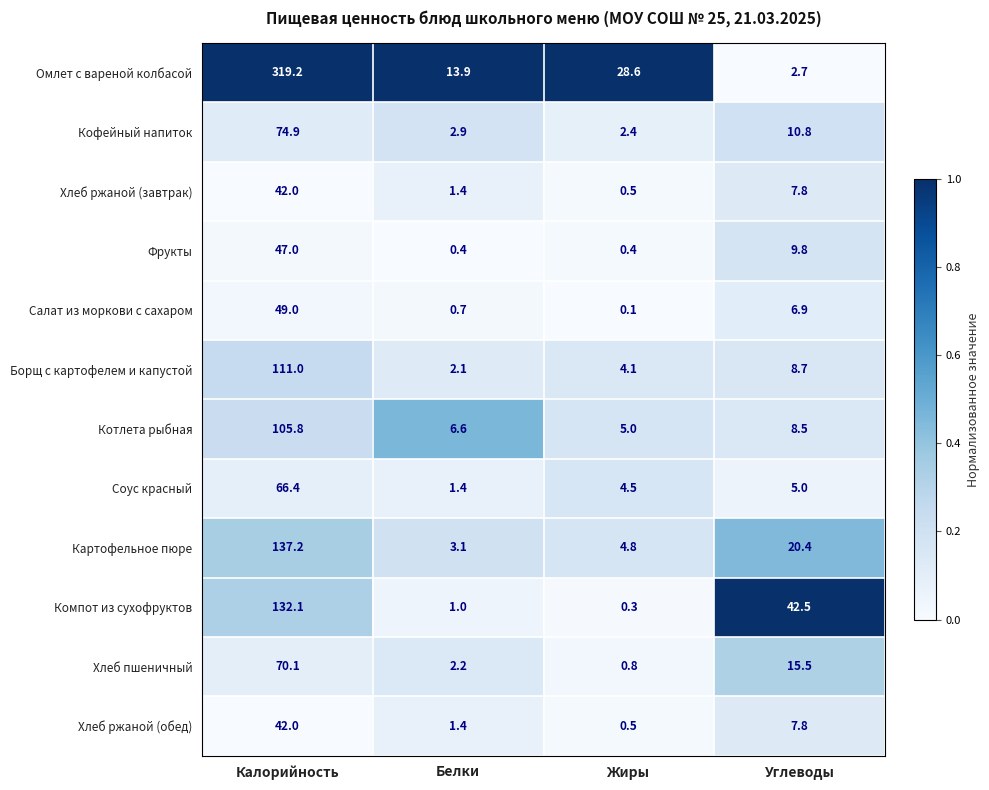

What is the maximum value shown in the chart?

319.2